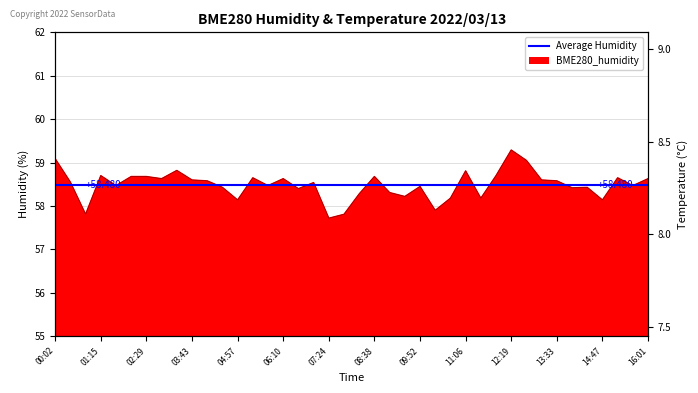

How many interior local valleys does the BME280_humidity series have?

13